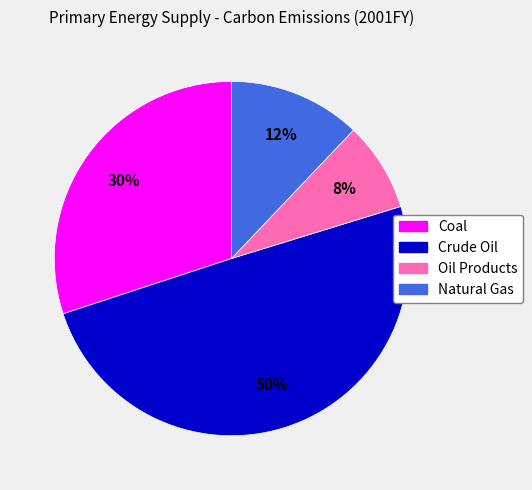

Rank the categories by value from highest to lowest.

Crude Oil, Coal, Natural Gas, Oil Products